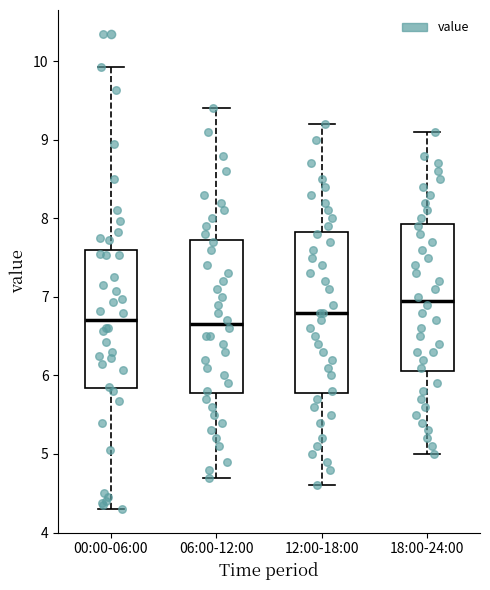

Which box's median line is the highest?

18:00-24:00